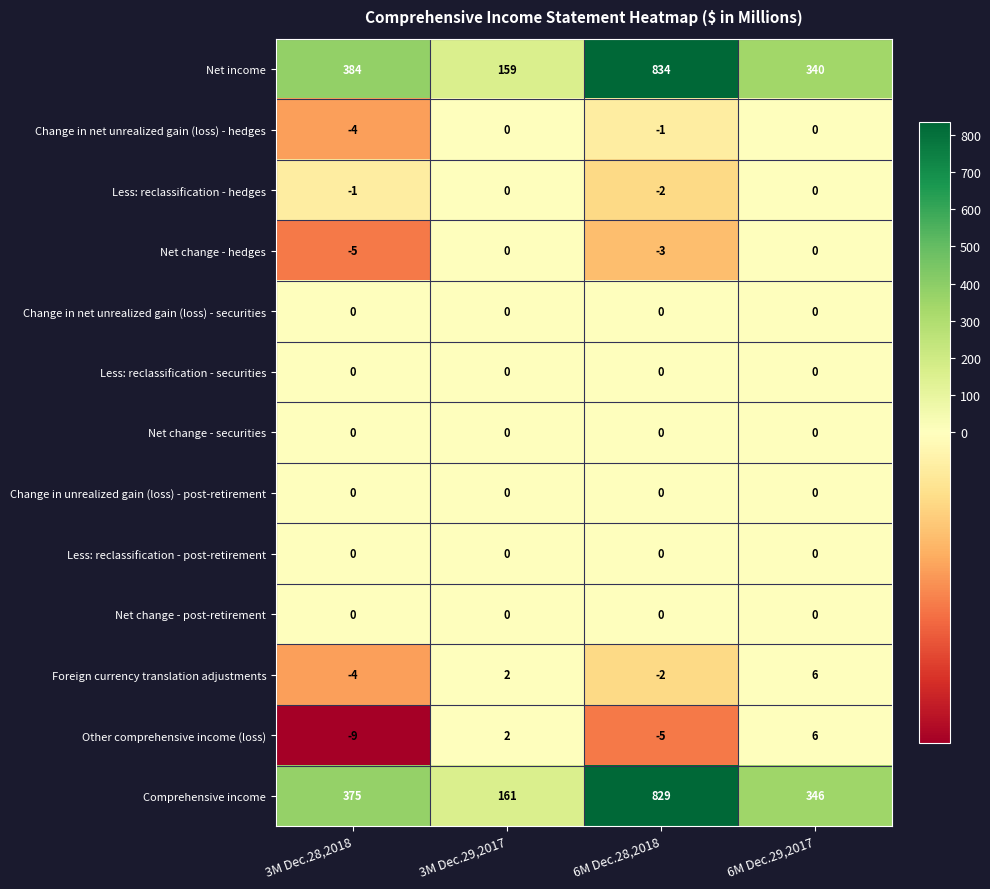

At which label does Net income reach its peak?

6M Dec.28,2018